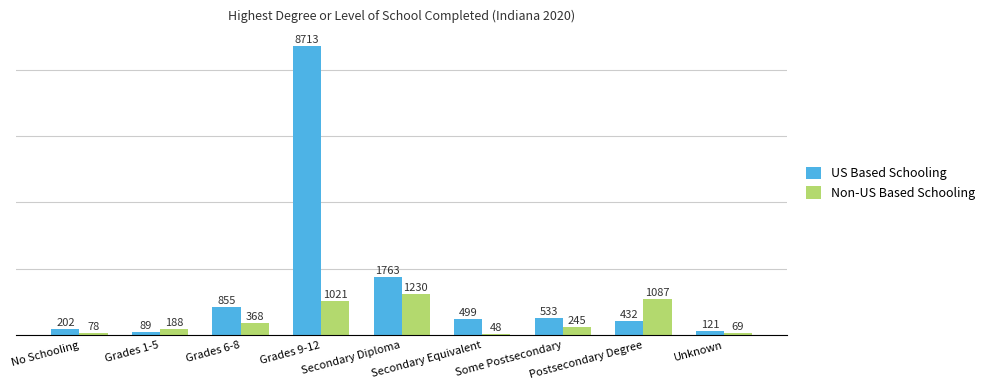

Which category has the lowest value in the US Based Schooling series?

Grades 1-5